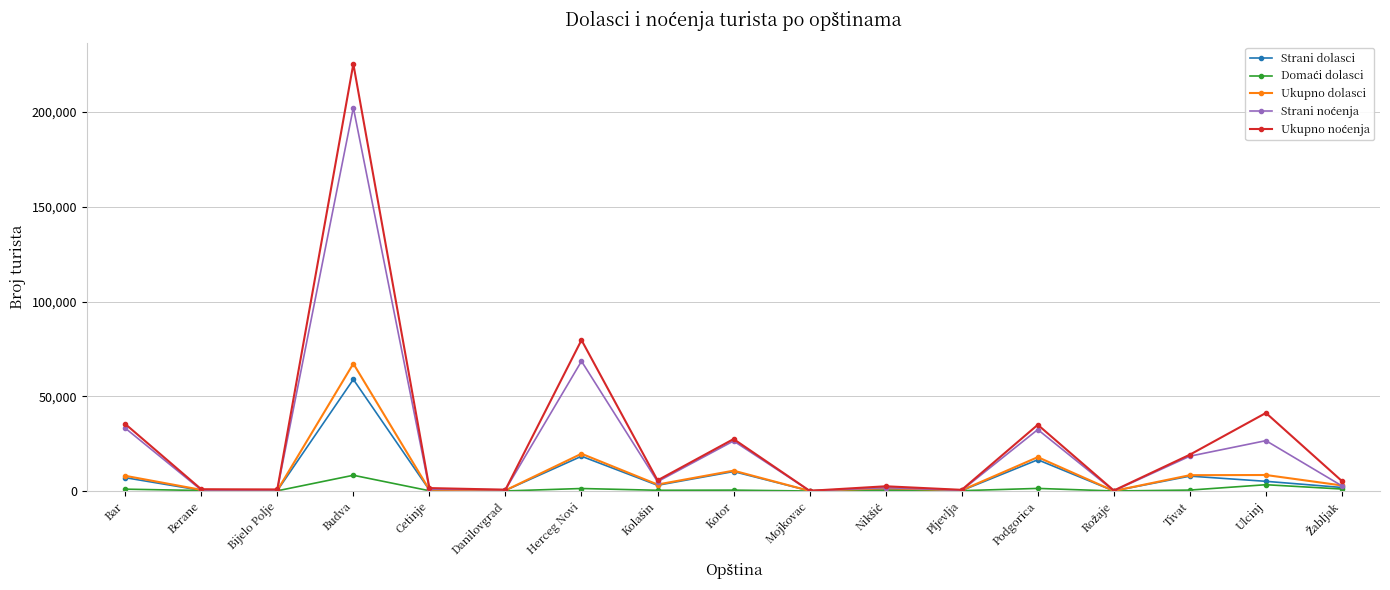

Which label corresponds to the largest value in the chart?

Budva